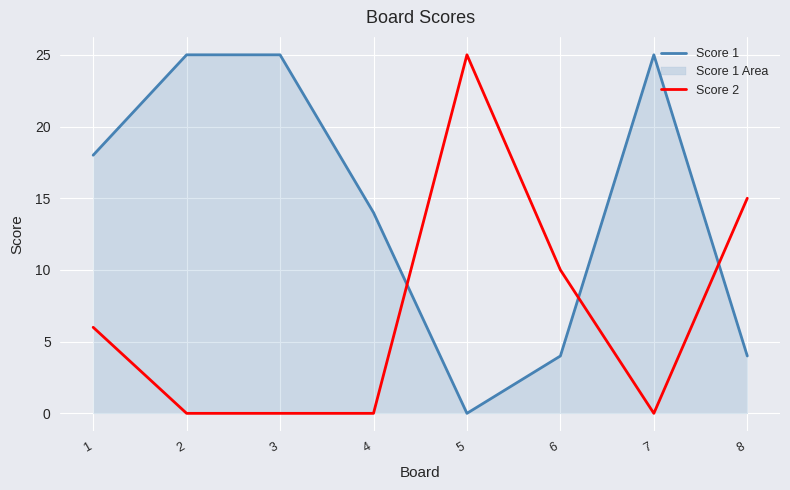

How many interior local valleys does the Score 1 series have?

1